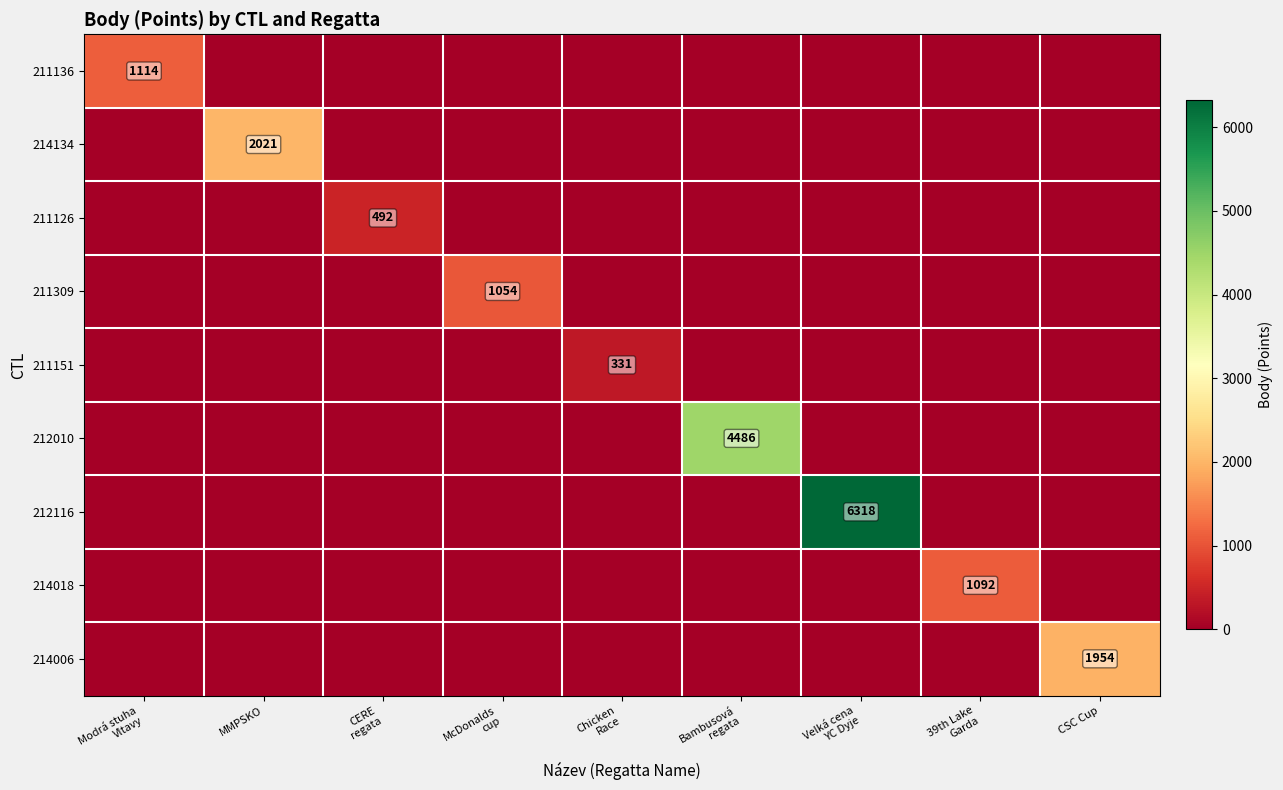

What is the spread (max minus min) of values at Modrá stuha
Vltavy?

1114